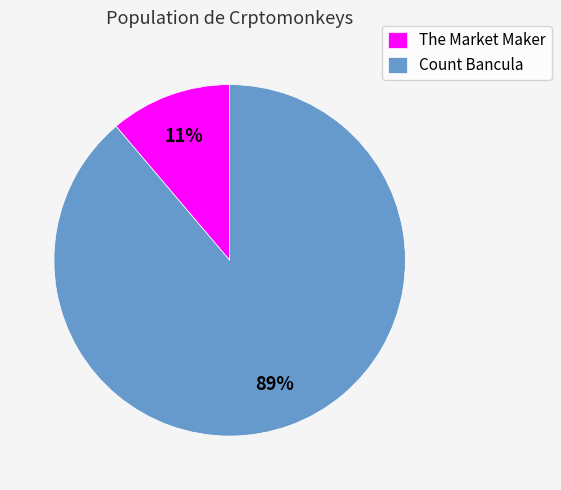

Rank the categories by value from highest to lowest.

Count Bancula, The Market Maker